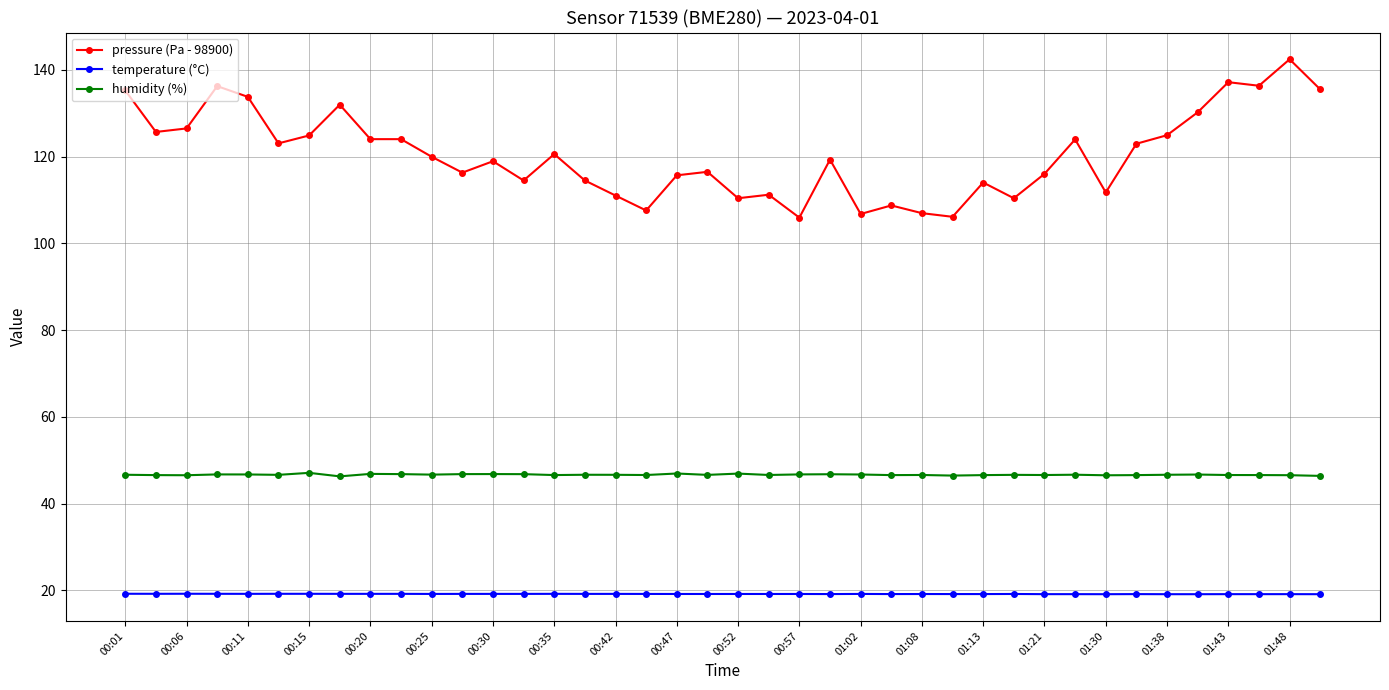

At how many categories does at least one series exceed 40?

40